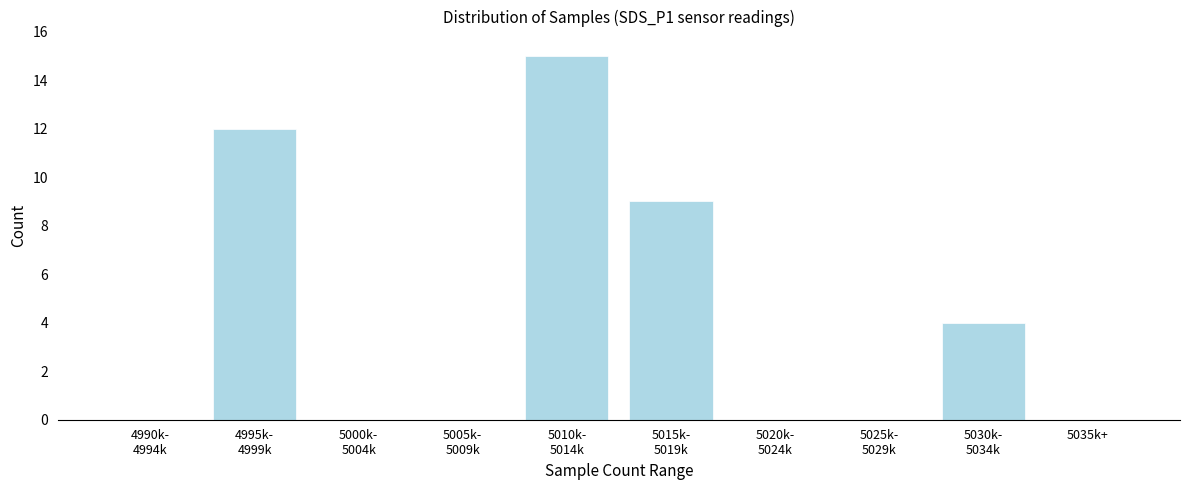

True or false: the data shows 0 at 5035k+.

True